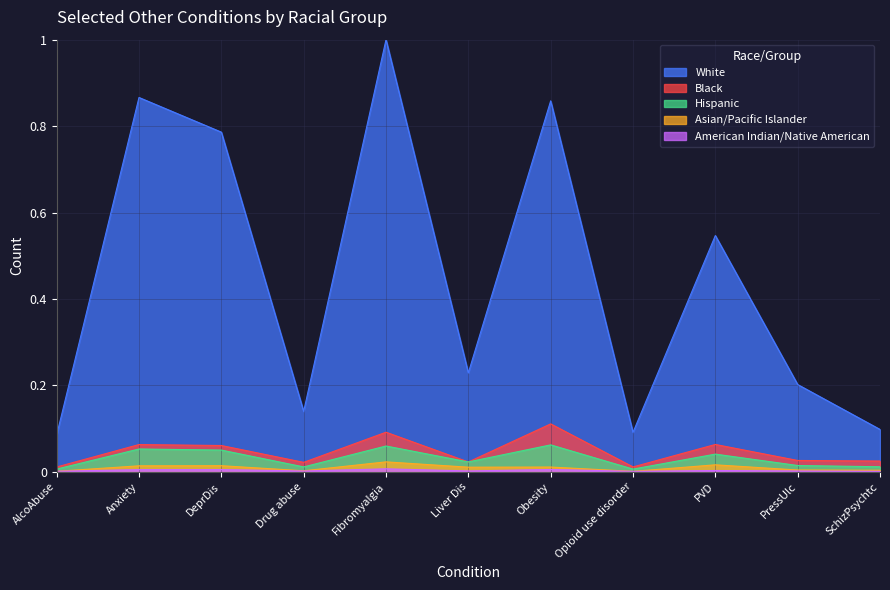

At how many categories does at least one series exceed 0?

11